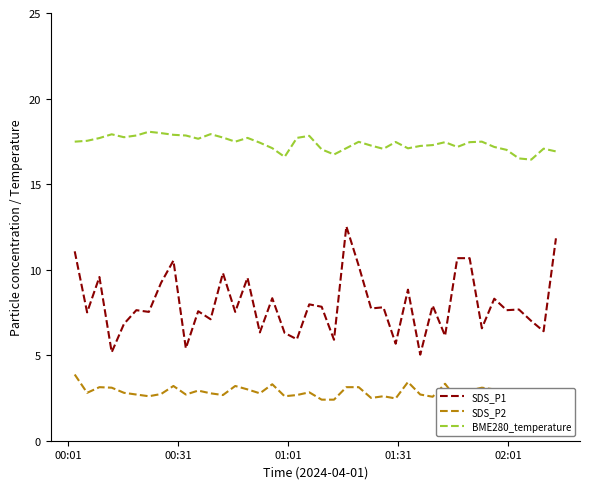

Does the chart display data point markers on the line(s)?

No